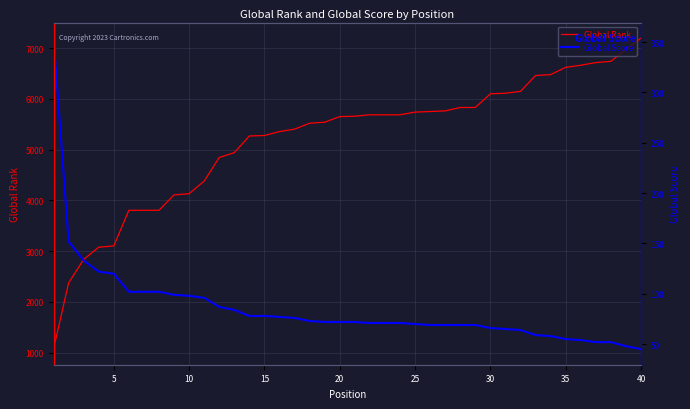

True or false: Global Score and Global Rank cross at least once.

False